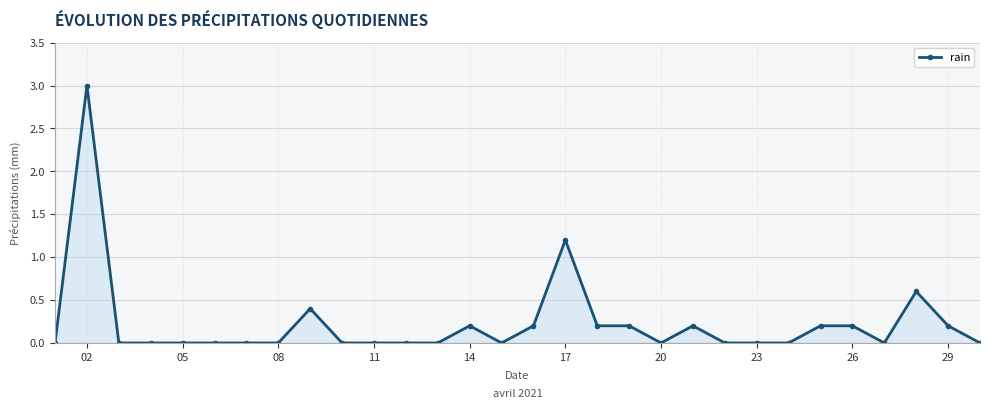

How many data points does each series have?

30